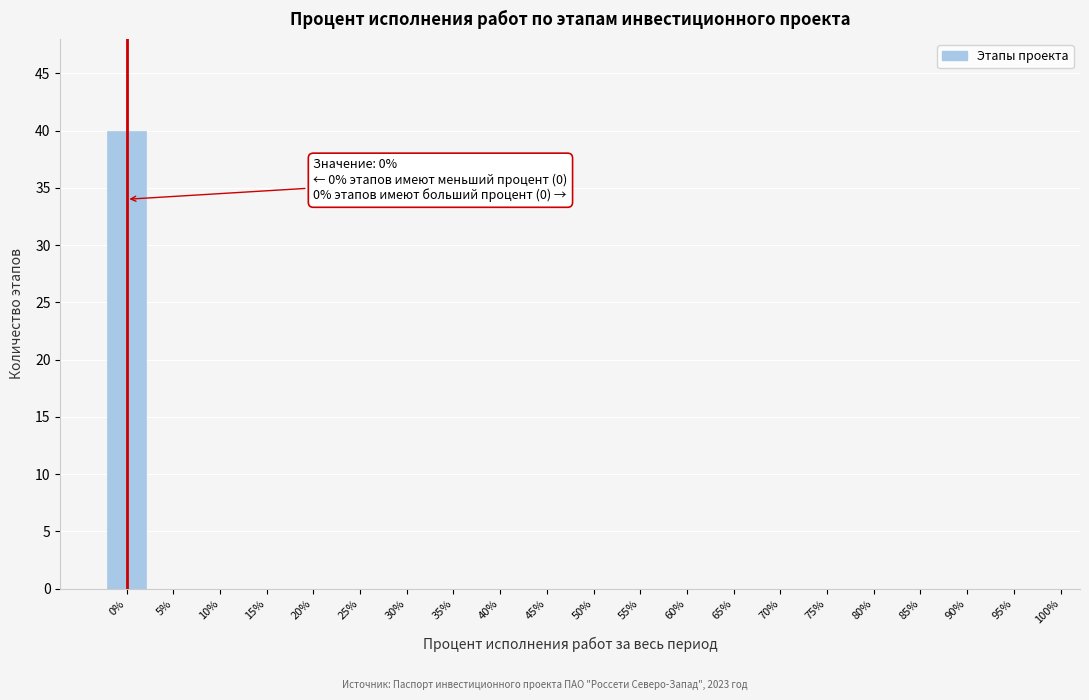

Over which range of the x-axis is the bar tallest?

-2.5 to 2.5